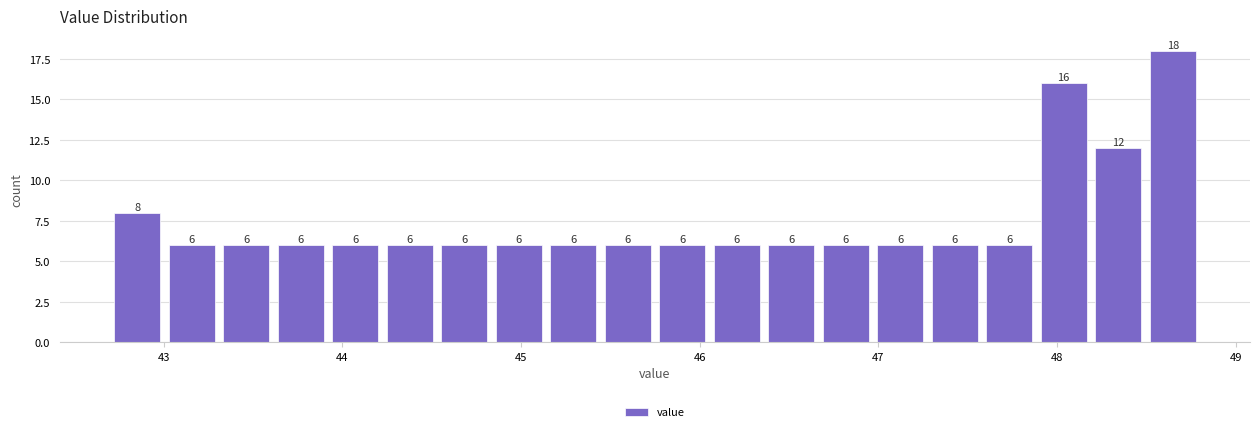

Read against the x-axis, roughly where is the centre of the tallest bar?

48.6